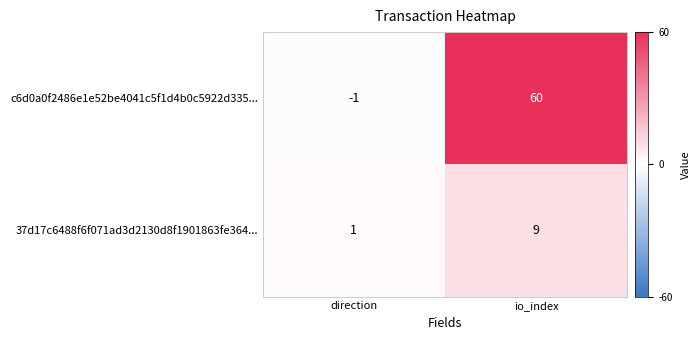

Rank the series at io_index from lowest to highest value.

37d17c6488f6f071ad3d2130d8f1901863fe364..., c6d0a0f2486e1e52be4041c5f1d4b0c5922d335...